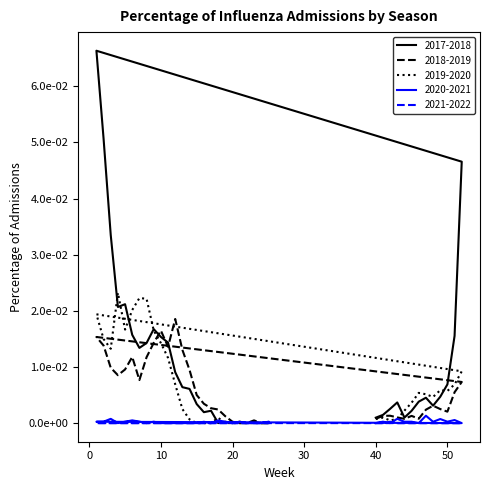

How many distinct data groups are displayed?

5